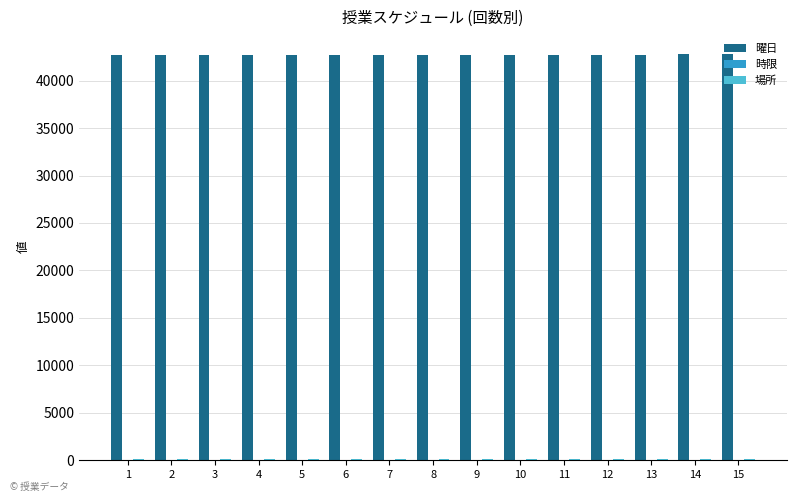

What is the greatest value displayed?

42762